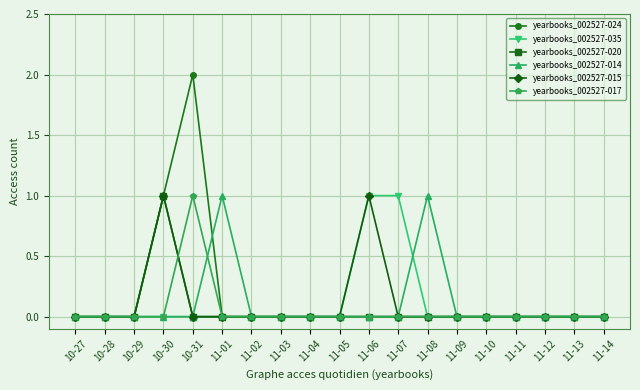

Which series has the widest spread of values?

yearbooks_002527-024